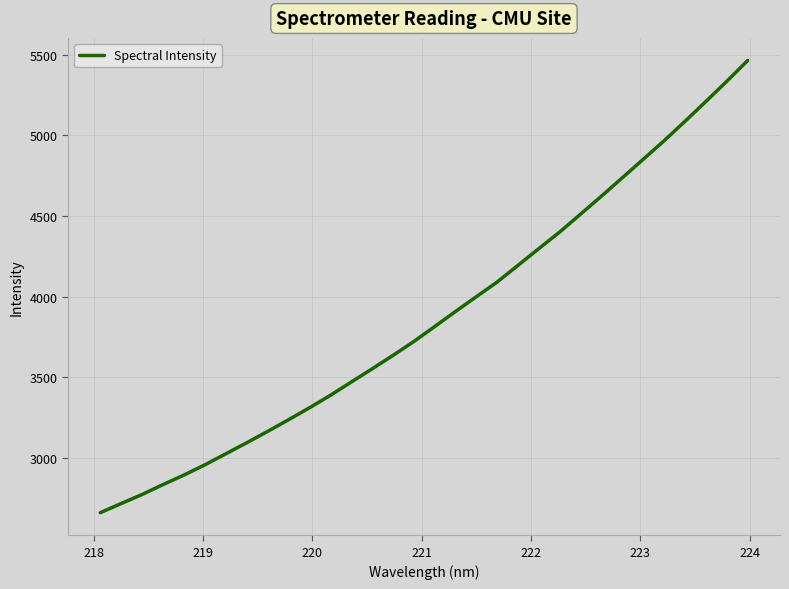

What is the minimum value shown in the chart?

2660.7